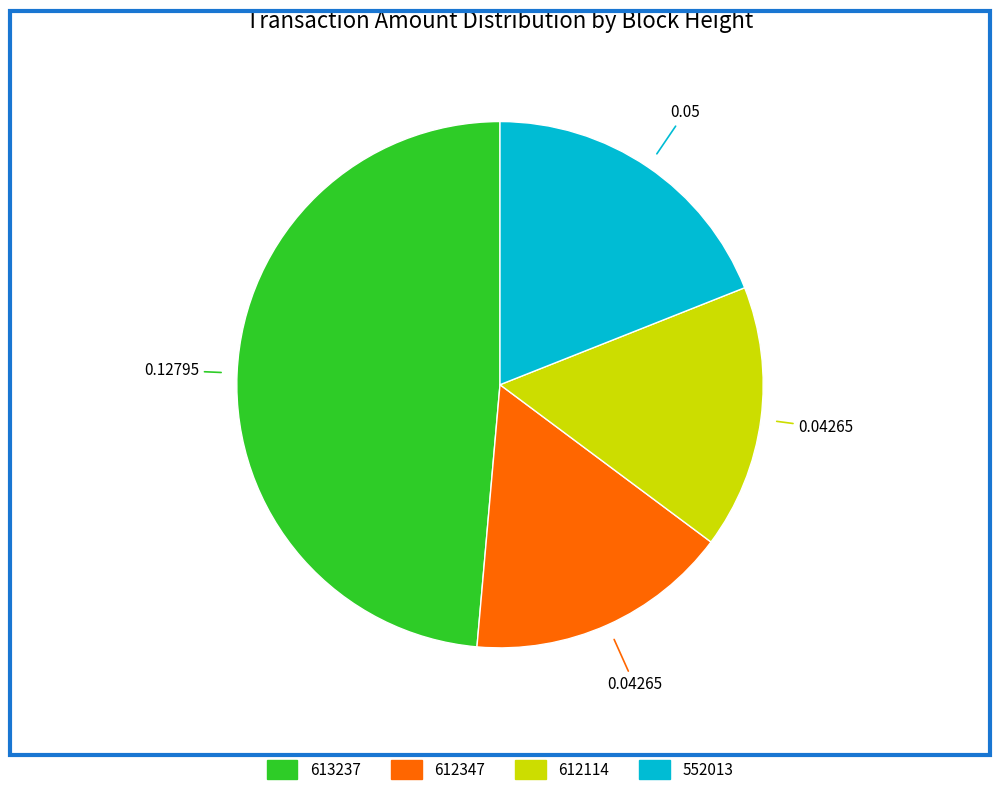

Between 612347 and 613237, which is larger?

613237